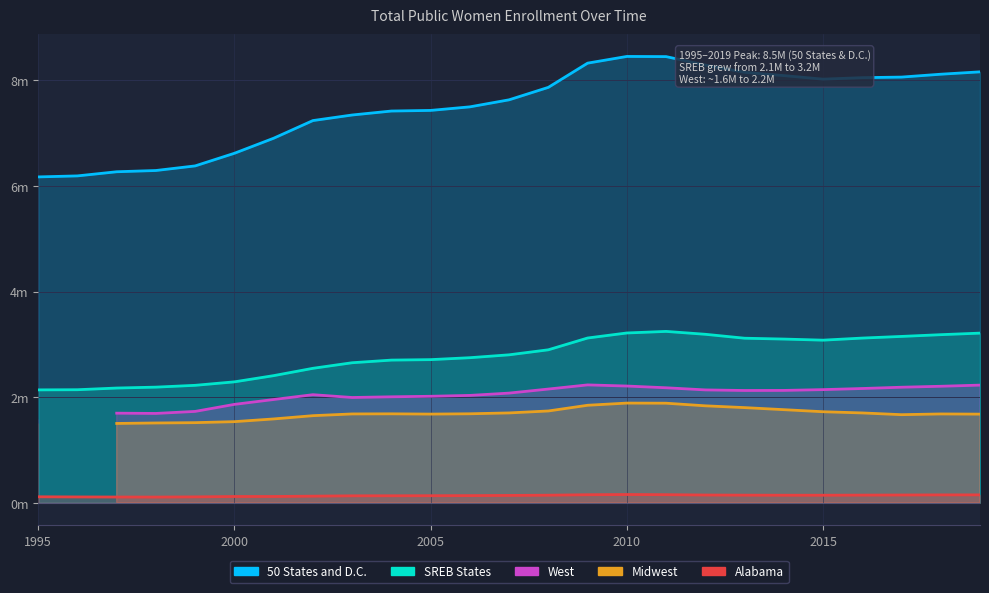

Where is the first local minimum for SREB States?

2015